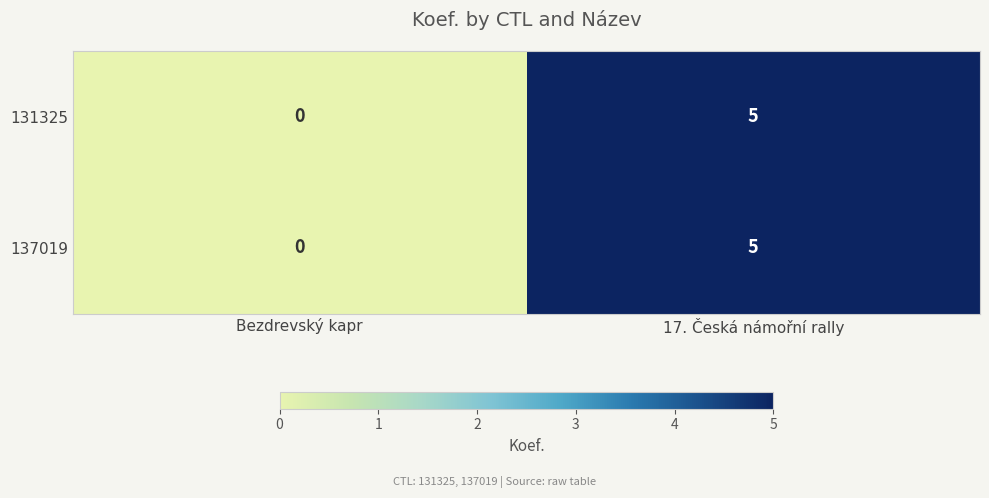

At which category does the chart reach its peak across all series?

17. Česká námořní rally